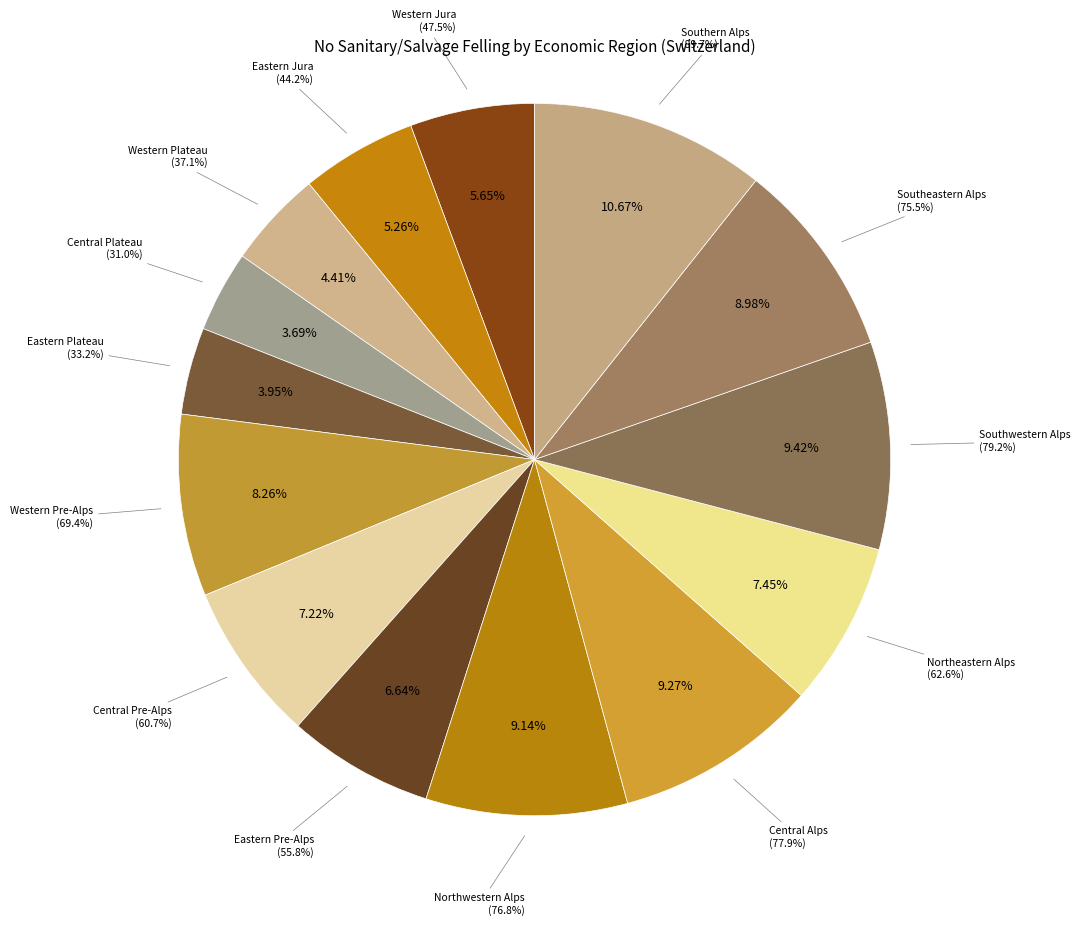

Is it true that Southwestern Alps is 9% of the pie?

True